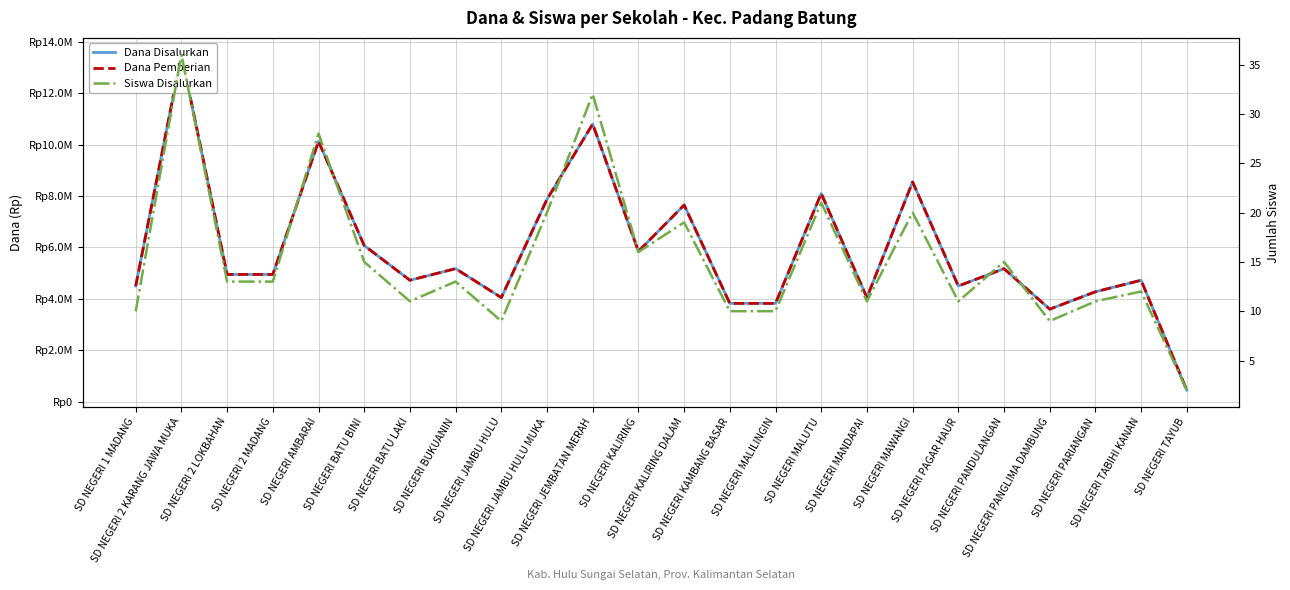

True or false: Siswa Disalurkan has more than 0 points higher than both neighbors.

True